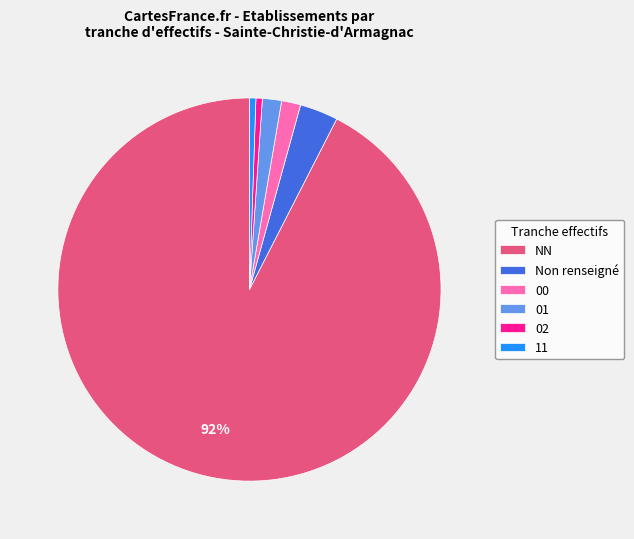

Is the sum of 02 and Non renseigné greater than half?

No